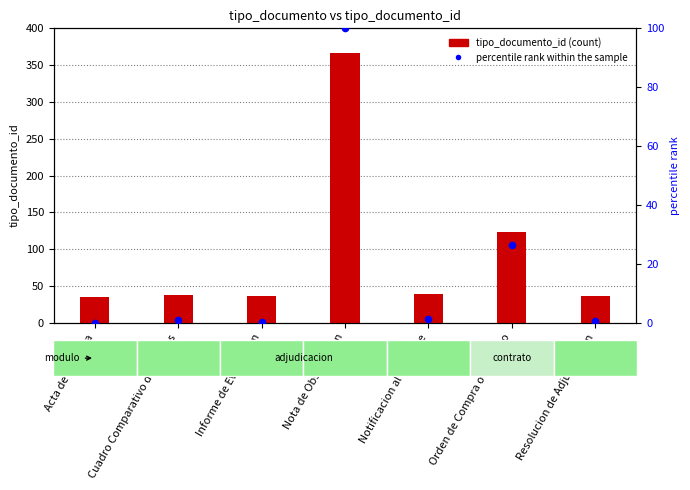

Is the value of tipo_documento_id at Nota de Observacion greater than the value of percentile rank within the sample at Acta de Apertura?

Yes